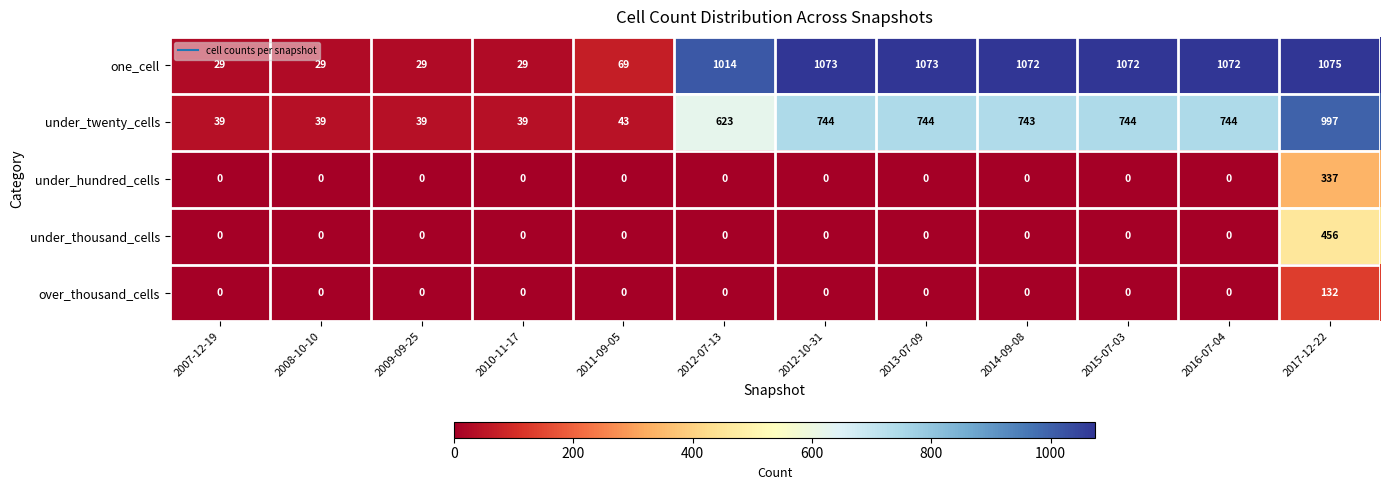

List the series in order of their peak value, highest first.

one_cell, under_twenty_cells, under_thousand_cells, under_hundred_cells, over_thousand_cells